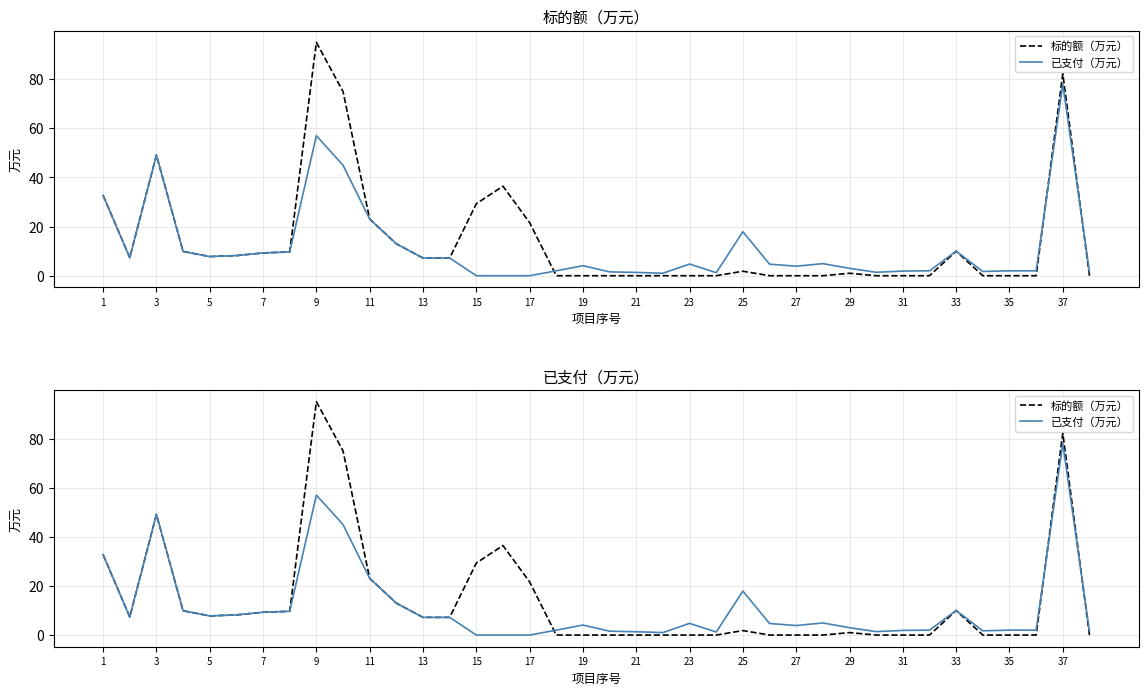

How many categories are shown in the chart?

38